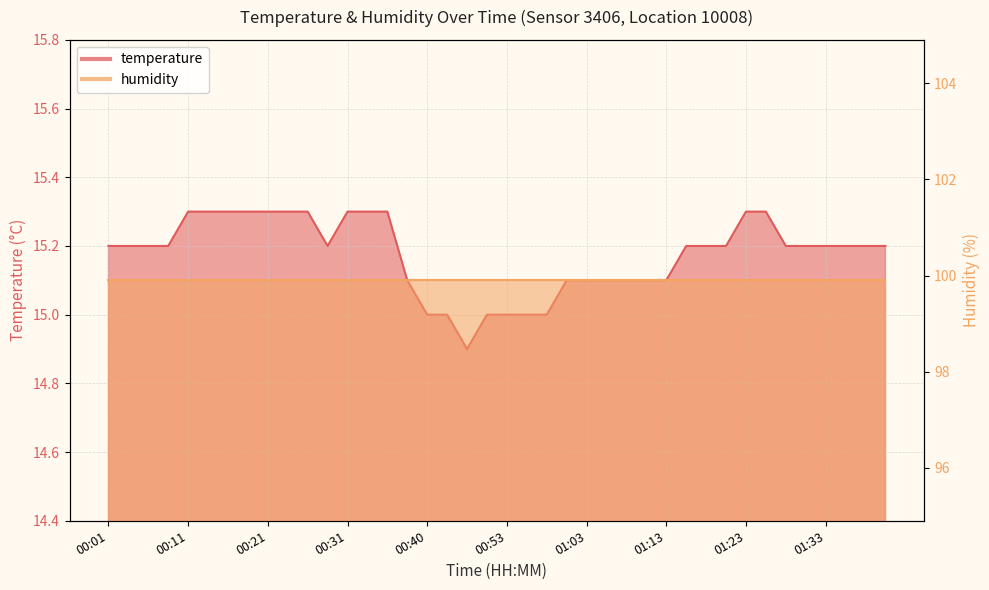

How many points are lower than both their immediate neighbors (excluding endpoints)?

2